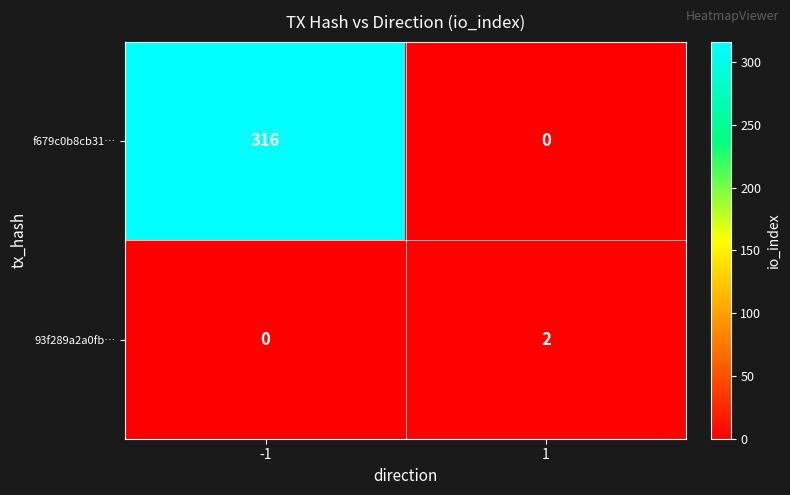

True or false: f679c0b8cb31… has a value of 419 at -1.

False